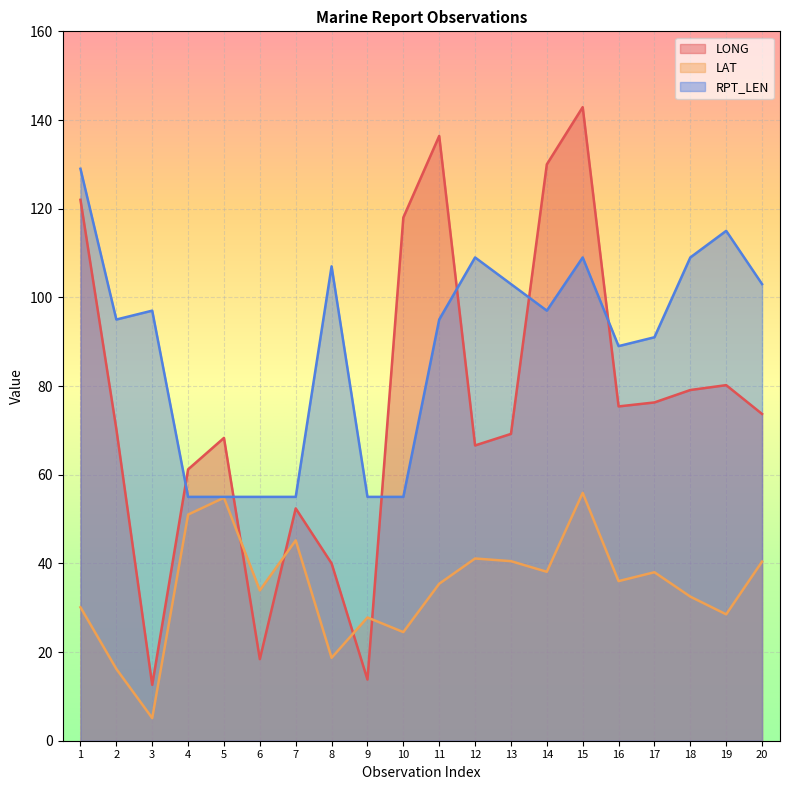

Between 4 and 15, which series saw the biggest shift?

LONG